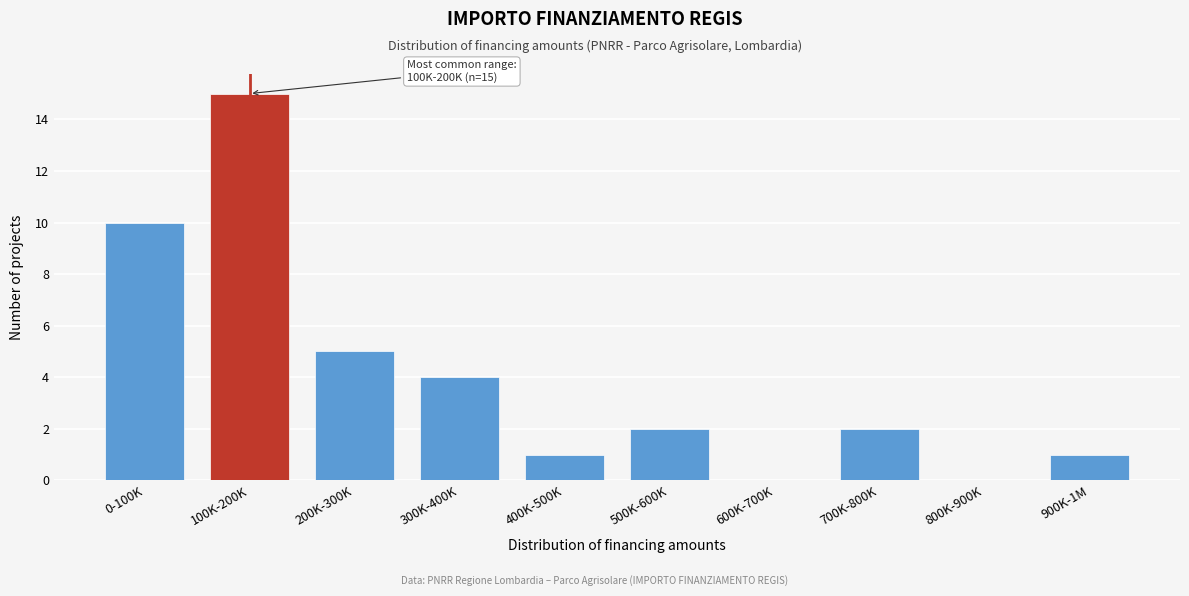

Reading right to left, extract all data points from this chart.

900K-1M=1	800K-900K=0	700K-800K=2	600K-700K=0	500K-600K=2	400K-500K=1	300K-400K=4	200K-300K=5	100K-200K=15	0-100K=10